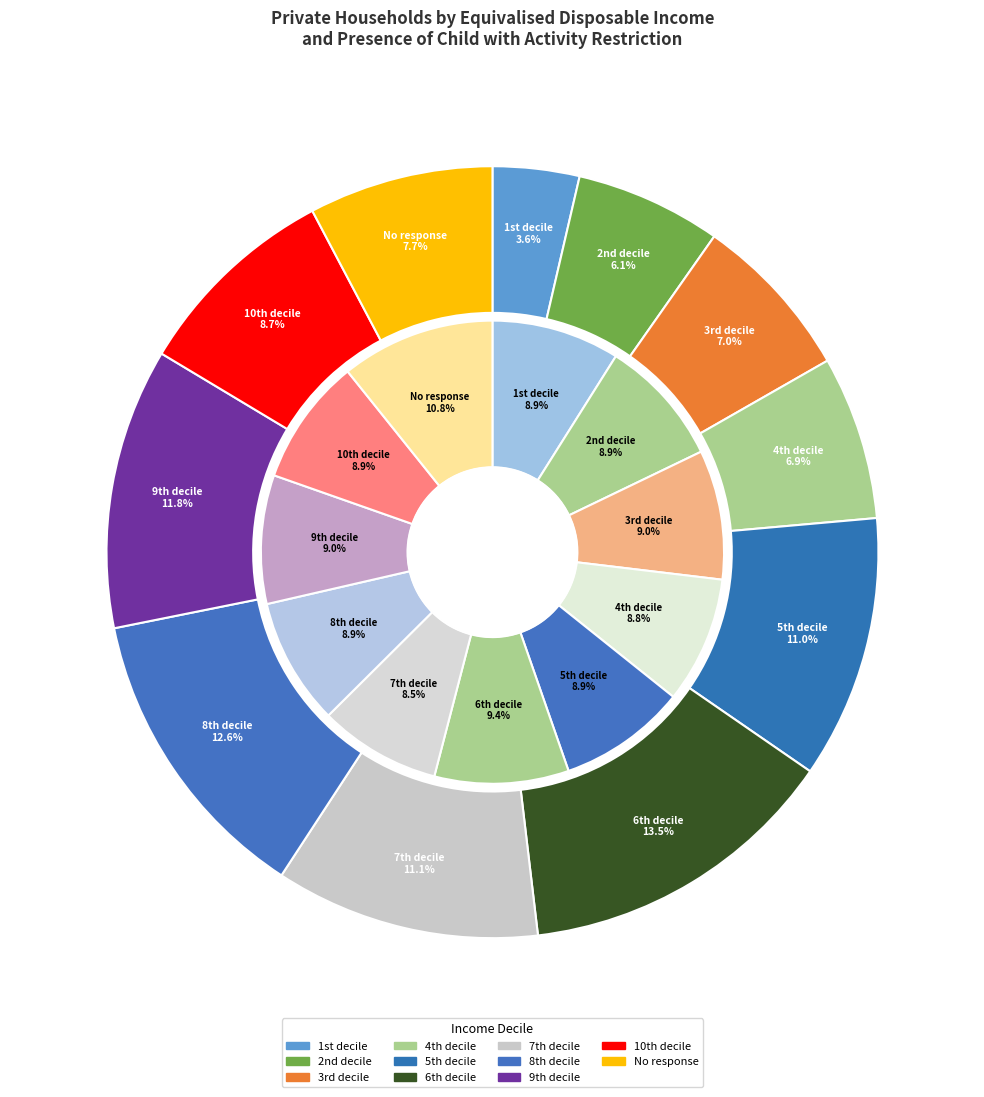

How many segments does this pie chart have?

11